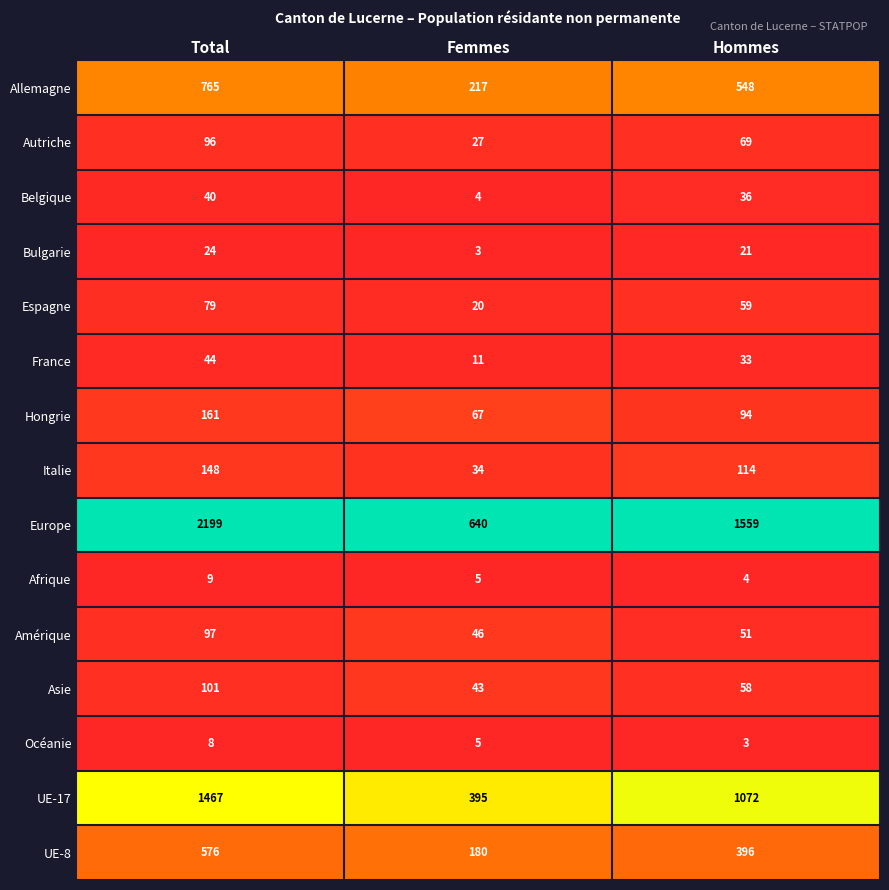

At which label is Hongrie closest to 114?

Hommes